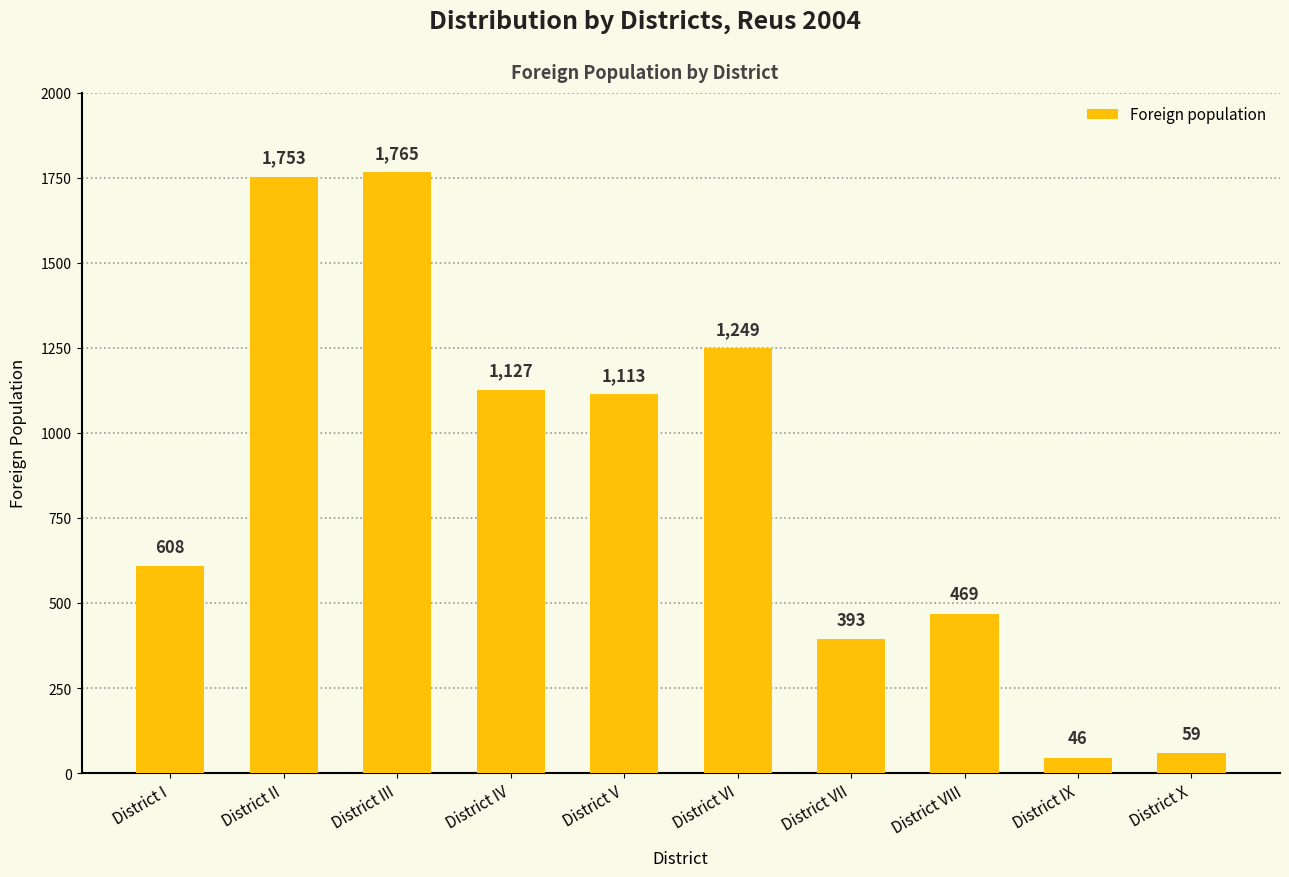

Reading left to right, what are all the values shown in this chart?

608	1753	1765	1127	1113	1249	393	469	46	59